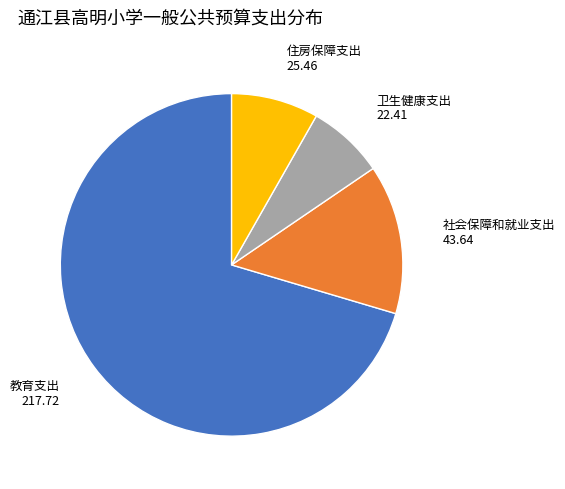

Which slice is the largest?

教育支出